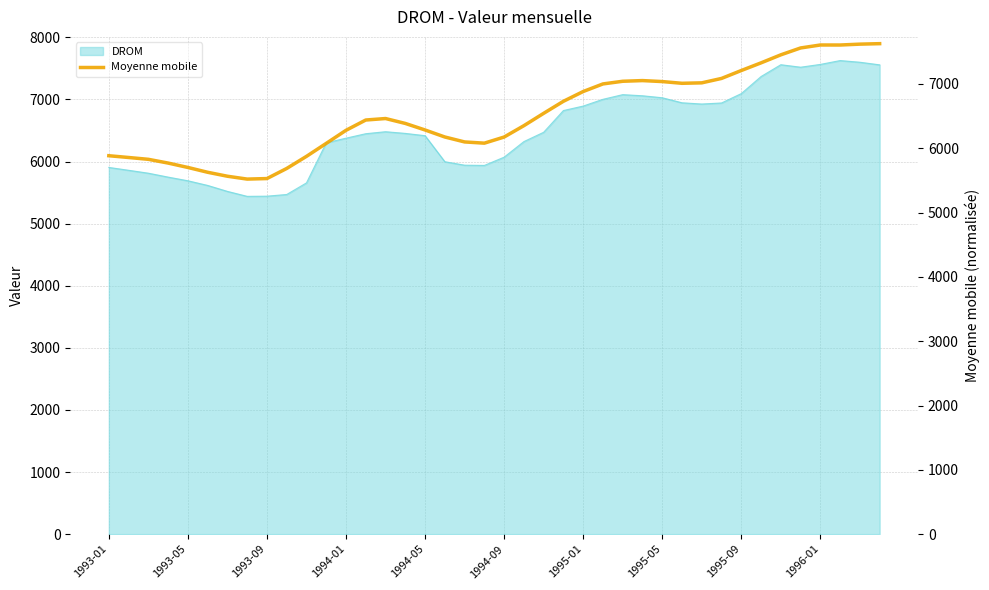

Reading left to right, what are all the values shown in this chart?

5884.4	5856.8	5828.5	5770.2	5701.9	5627.0	5565.4	5521.0	5529.2	5686.3	5874.4	6076.5	6279.5	6439.6	6462.7	6386.6	6284.8	6175.7	6098.8	6079.7	6174.9	6351.6	6543.7	6730.8	6882.7	7000.8	7042.1	7052.8	7037.5	7010.6	7017.6	7086.3	7209.4	7328.5	7453.3	7560.1	7606.3	7605.9	7619.5	7627.0